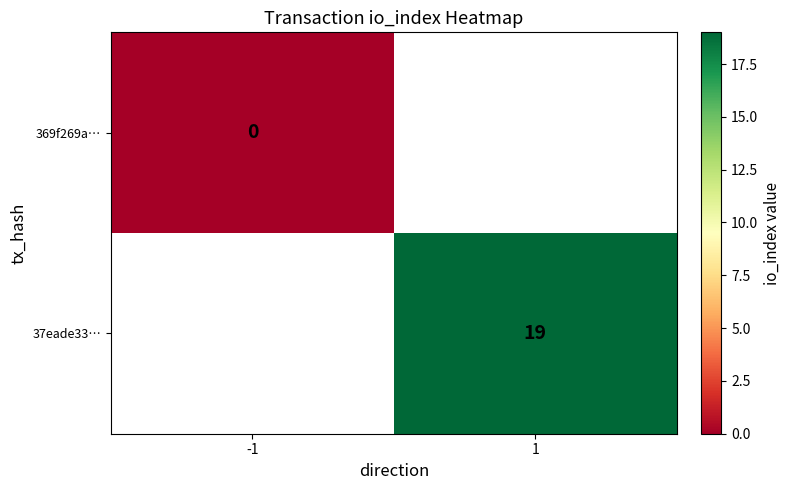

True or false: 37eade33… has a value of 31 at 1.

False